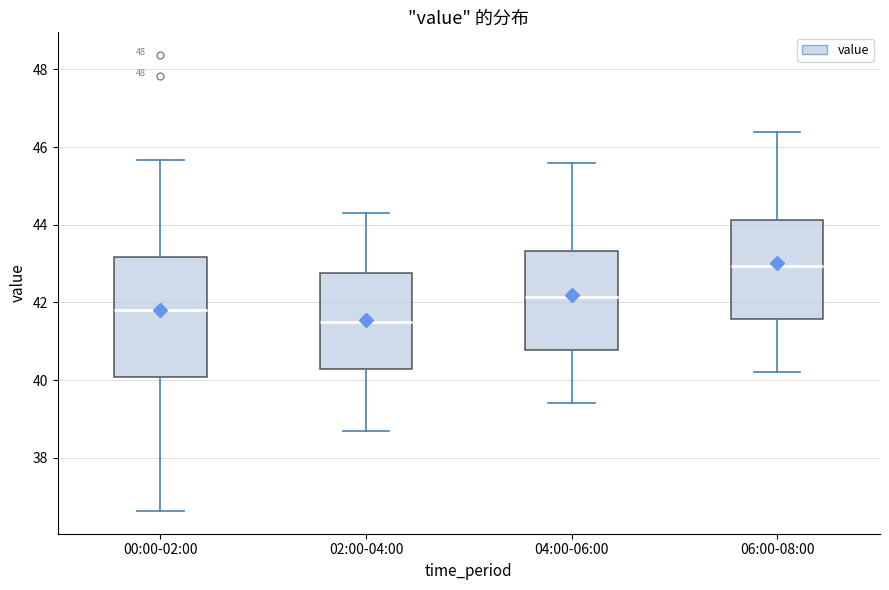

Which box is the tallest, from its lower edge to its upper edge?

00:00-02:00